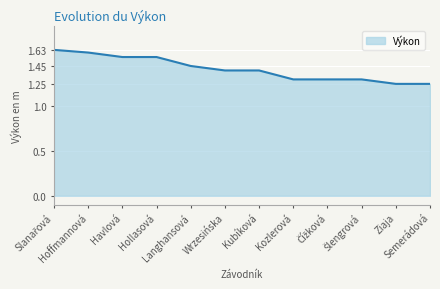

What is the difference between the maximum and minimum values?

0.4